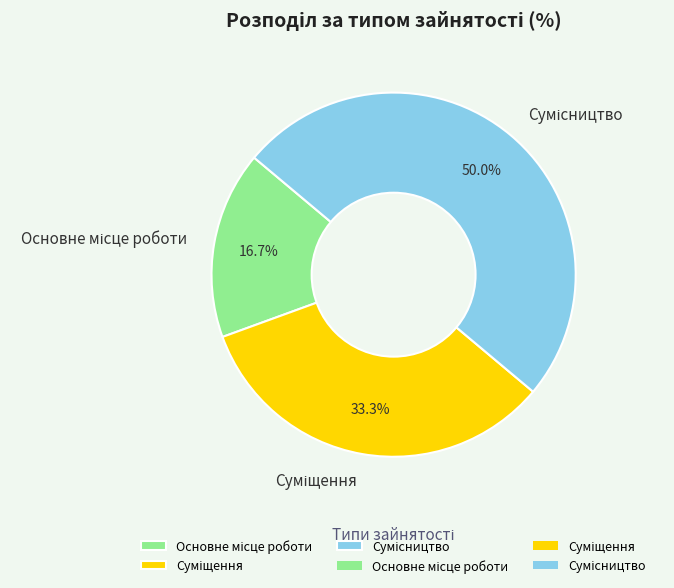

How many slices are in this pie chart?

3